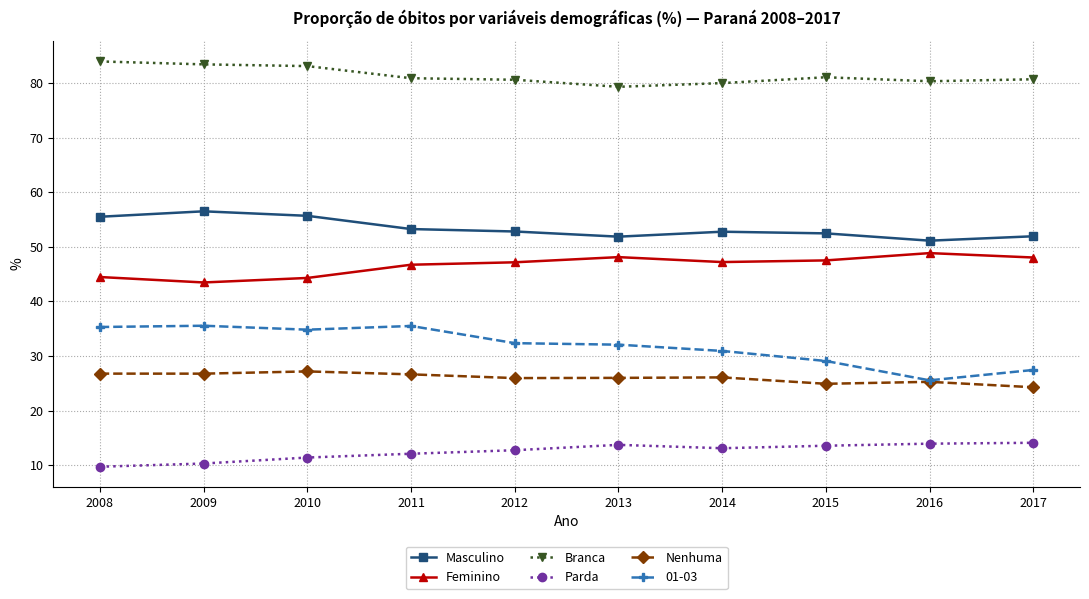

True or false: Branca and Masculino intersect in this chart.

False